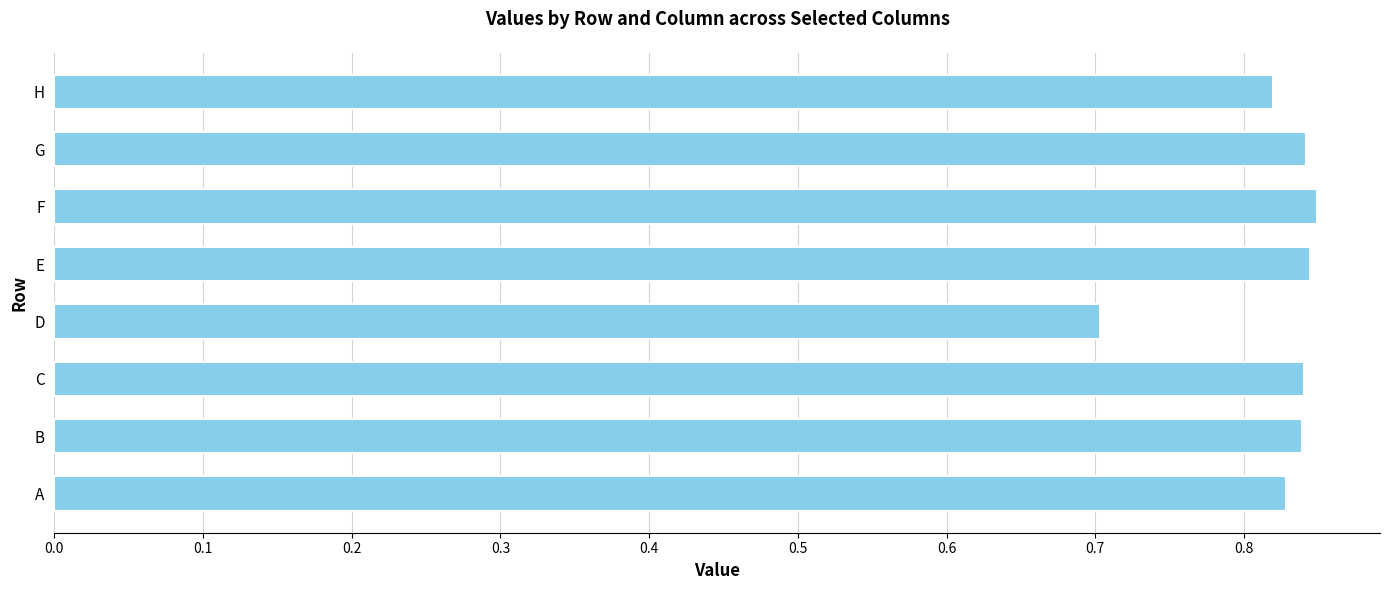

The value at H is 1.4. True or false?

False